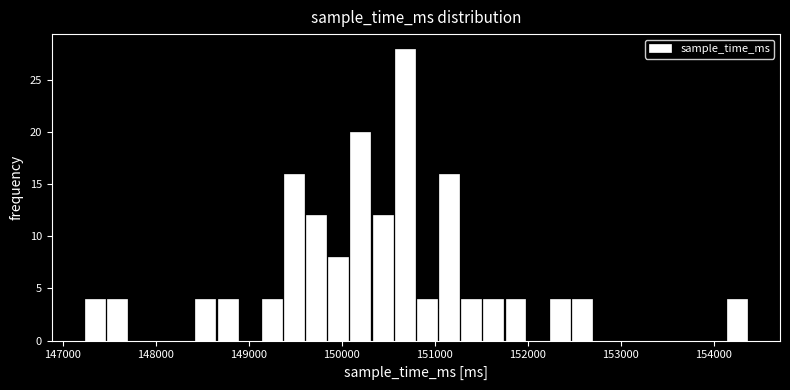

Read against the x-axis, roughly where is the centre of the tallest bar?

150700